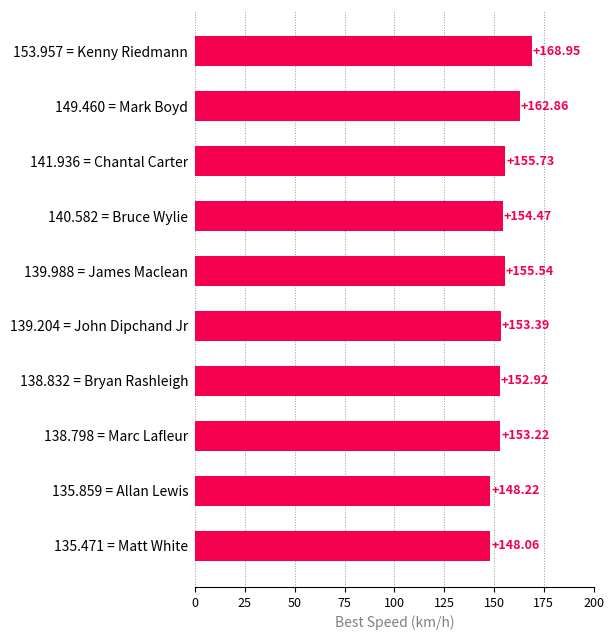

What is the change in value from 139.988 = James Maclean to 149.460 = Mark Boyd?

+7.3